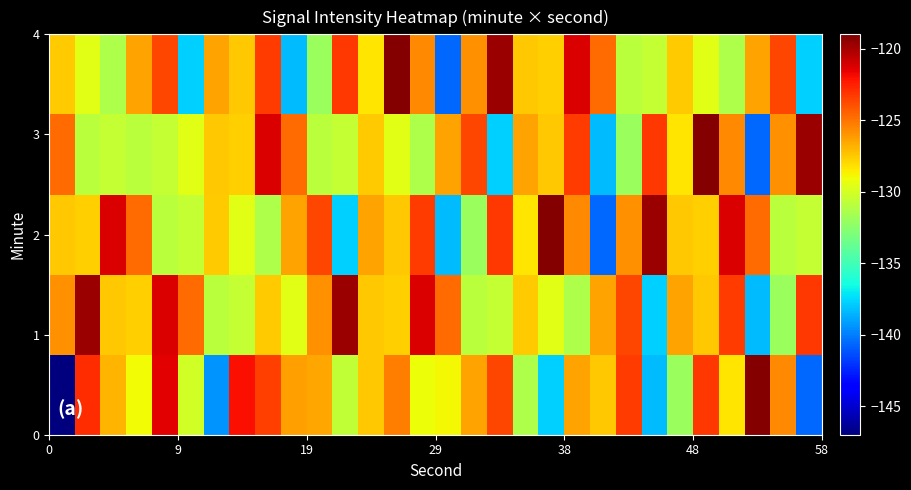

How many distinct data groups are displayed?

5